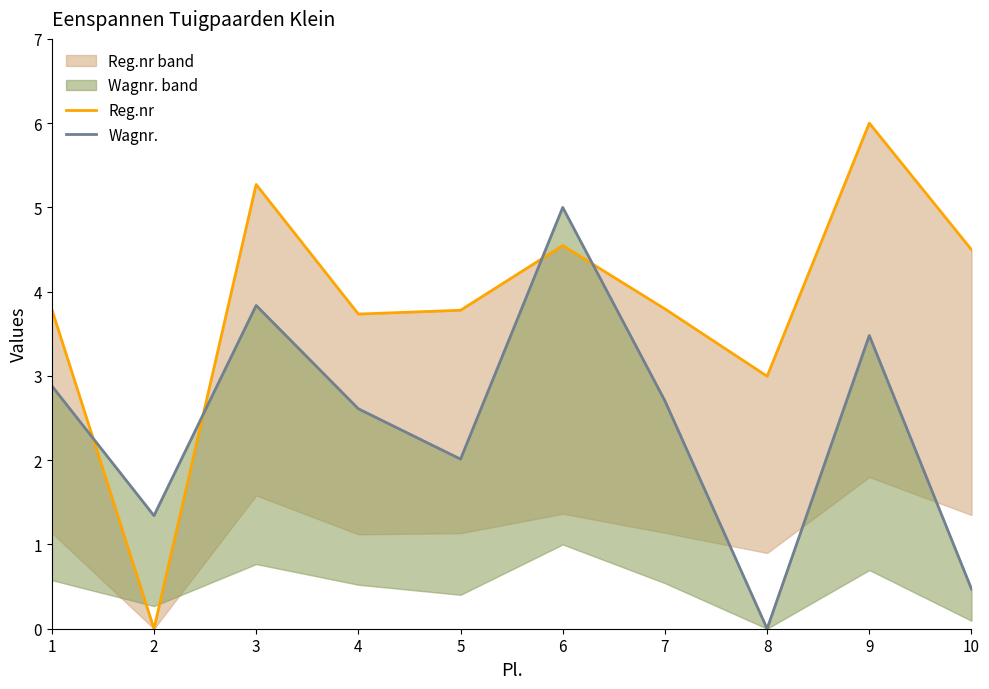

What is the value of the Reg.nr point at the 4th from the left?

3.7